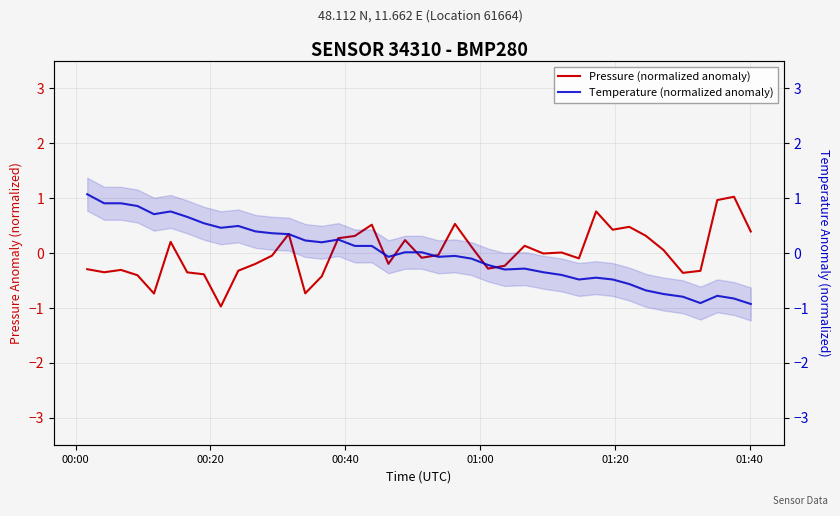

After their last crossing, which series has the higher values: Pressure (normalized anomaly) or Temperature (normalized anomaly)?

Pressure (normalized anomaly)